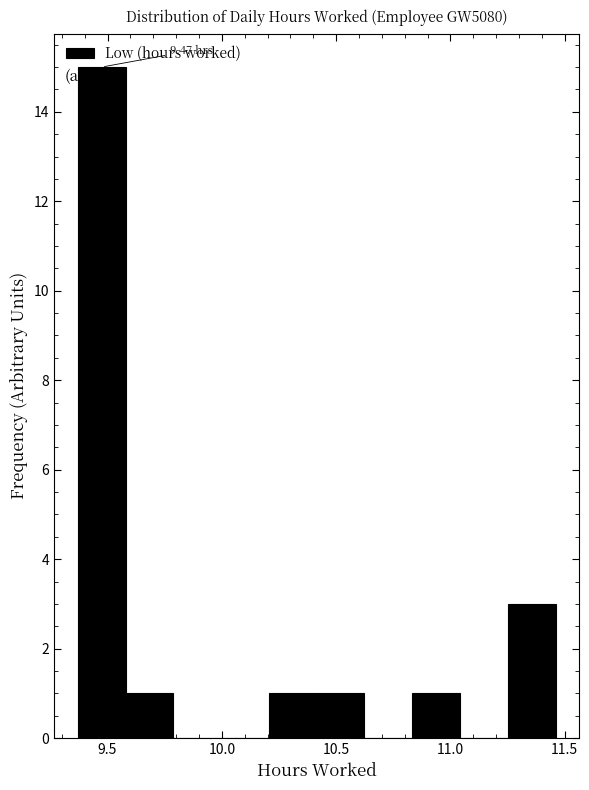

Over which range of the x-axis is the bar tallest?

9.35 to 9.60